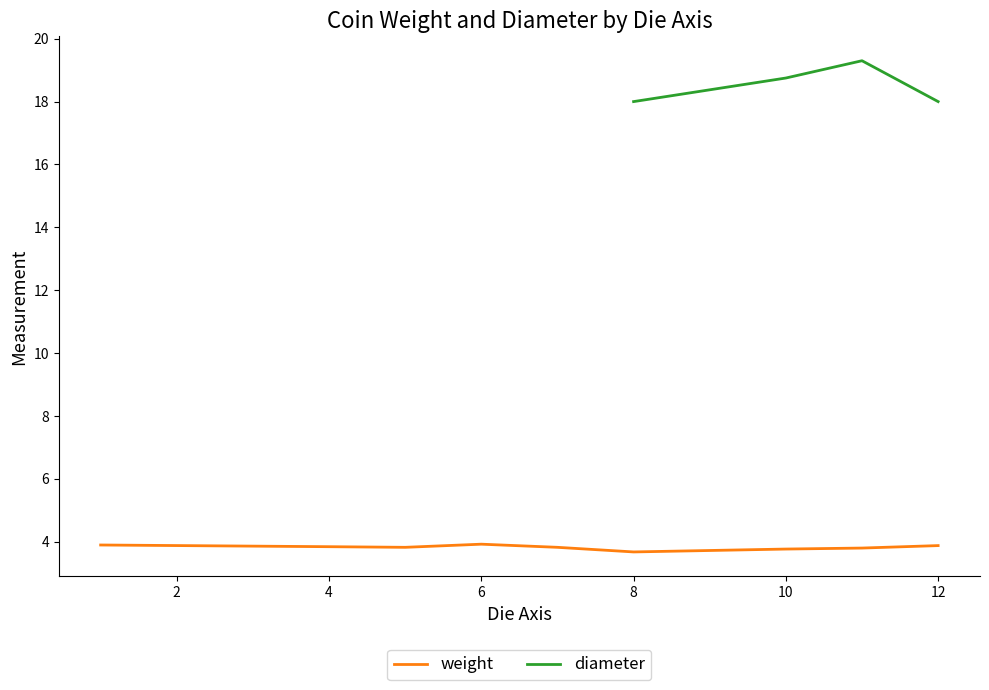

True or false: weight and diameter cross at least once.

False